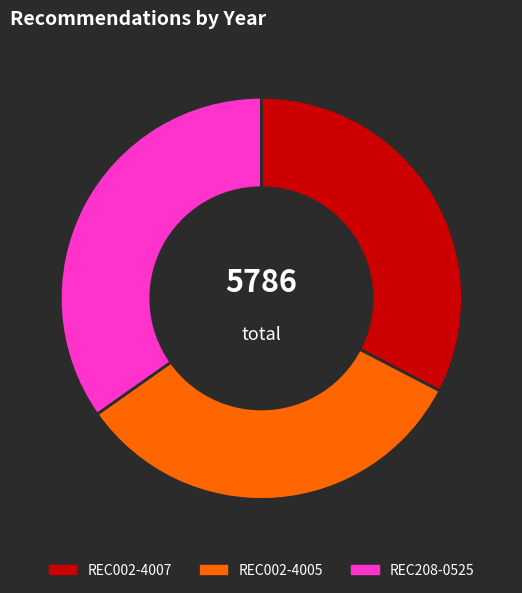

Count the number of slices in the pie.

3